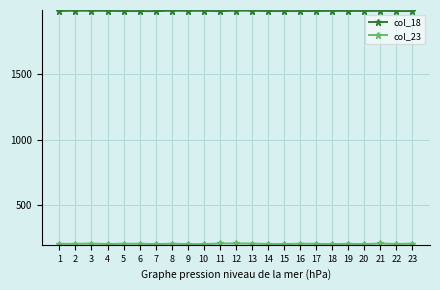

What is the minimum value shown in the chart?

197.2